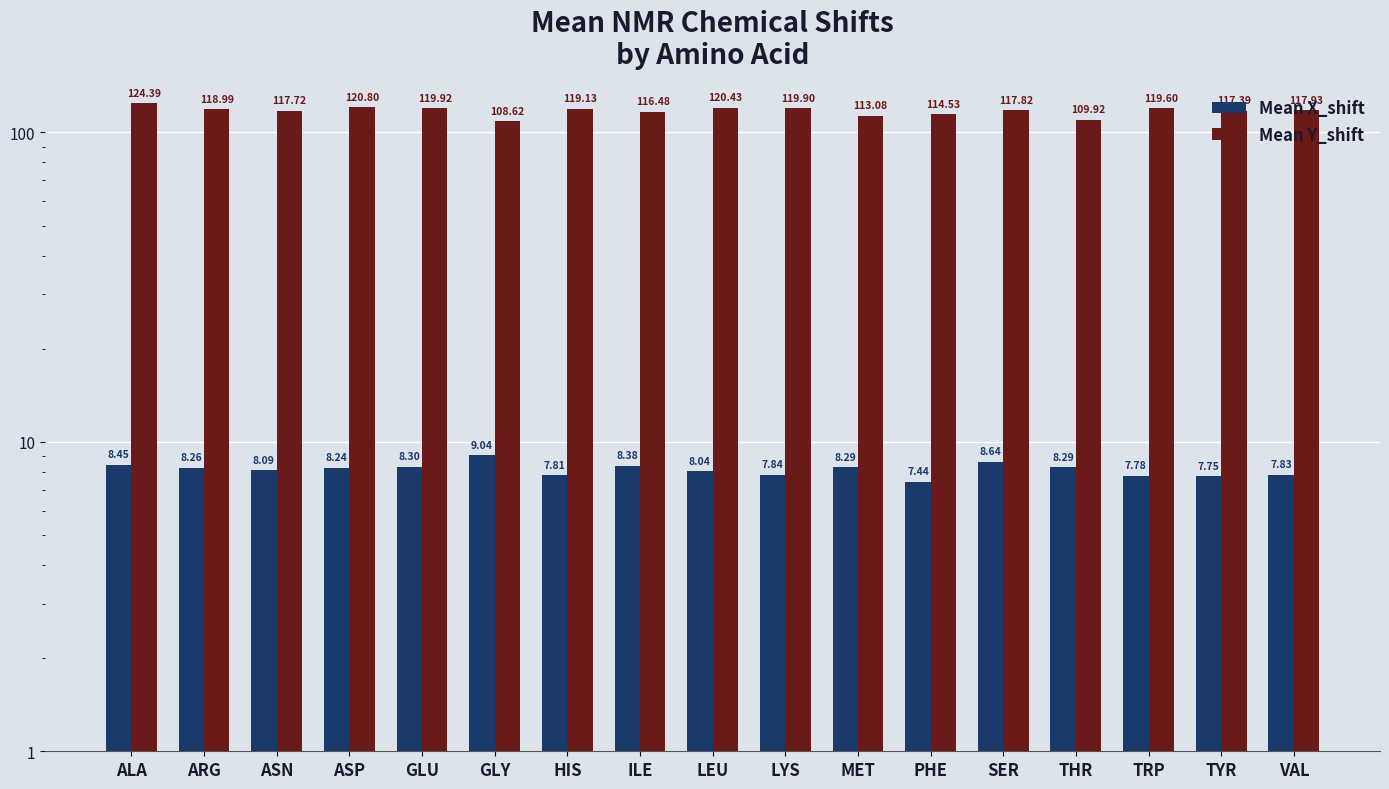

The Mean Y_shift series shows 120.8 at ASP. True or false?

True